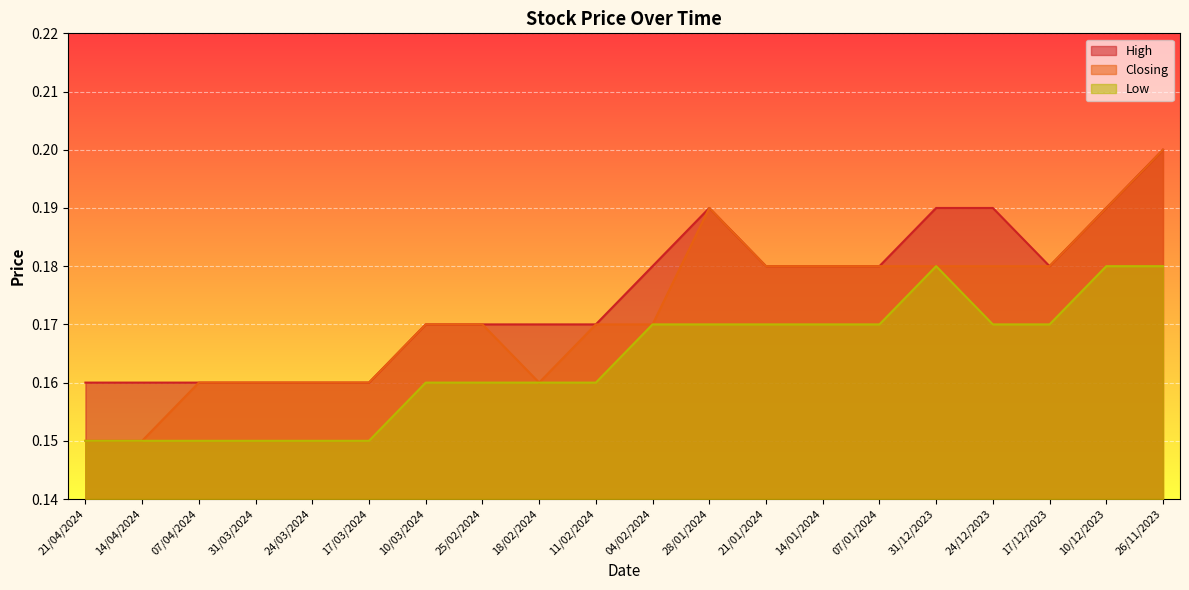

What is the value of the Low point at the 18th from the left?

0.2